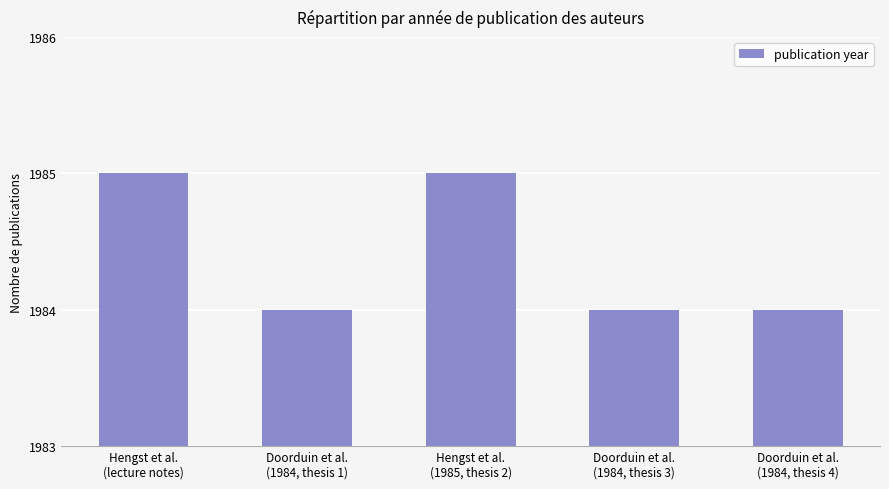

Count the number of data series in this chart.

1